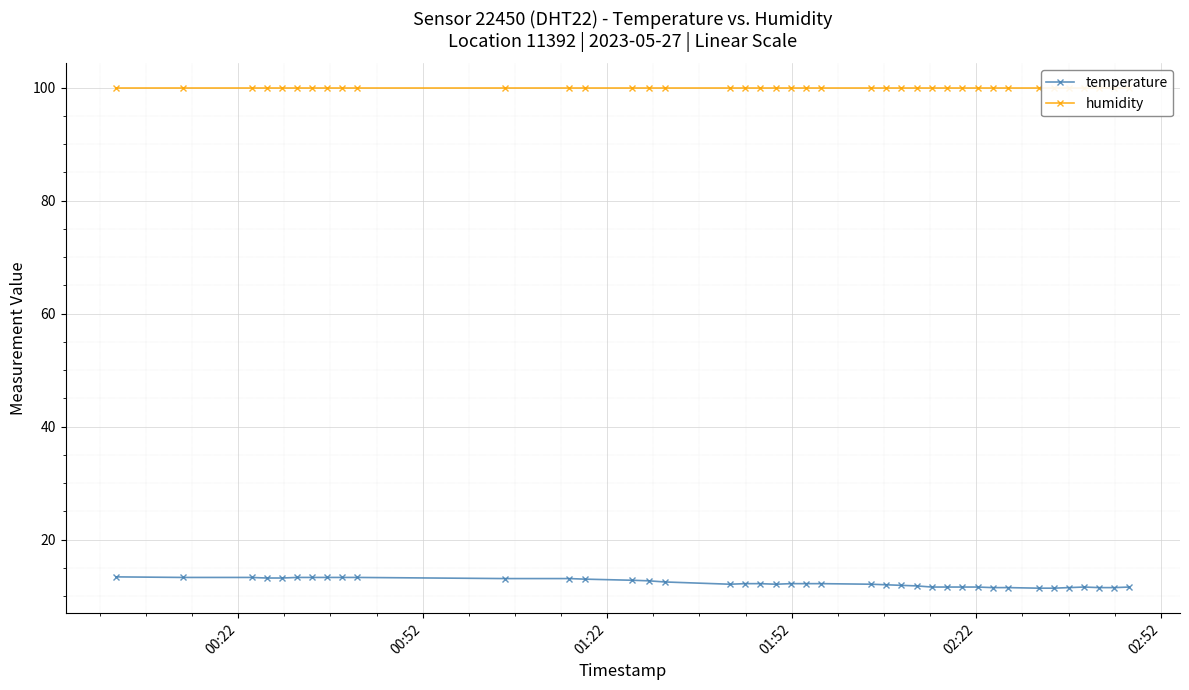

Rank the series by their maximum value, from lowest to highest.

temperature, humidity